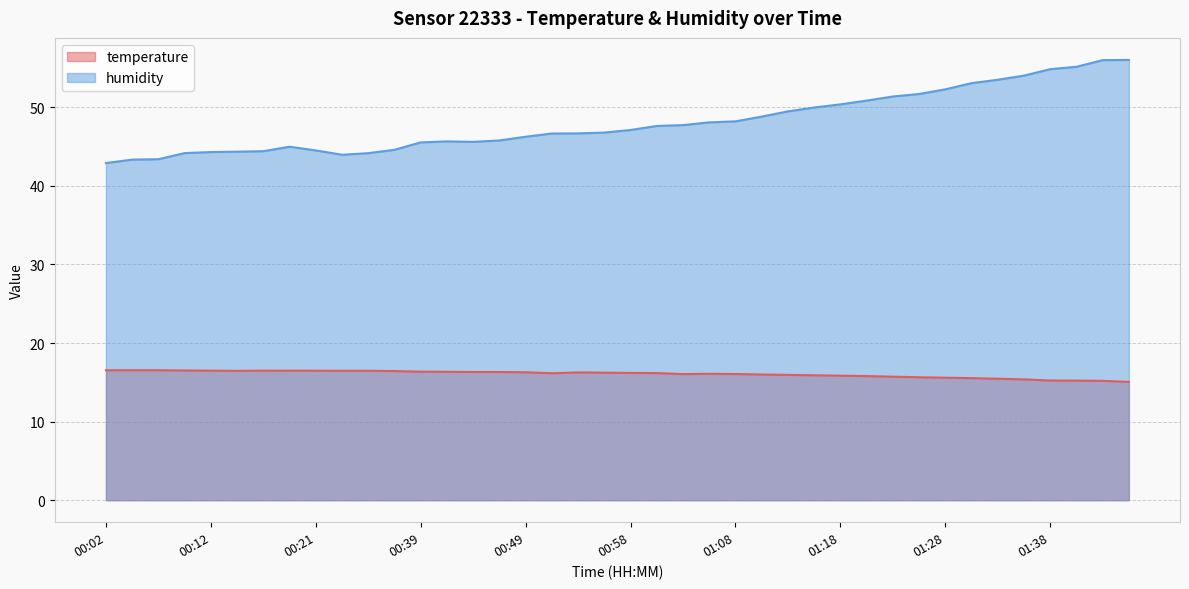

Rank the categories by temperature value from highest to lowest.

00:02, 00:04, 00:07, 00:09, 00:12, 00:17, 00:19, 00:21, 00:24, 00:26, 00:14, 00:29, 00:39, 00:41, 00:44, 00:46, 00:49, 00:53, 00:56, 00:58, 01:01, 00:51, 01:06, 01:08, 01:03, 01:11, 01:13, 01:16, 01:18, 01:21, 01:23, 01:26, 01:28, 01:31, 01:33, 01:36, 01:38, 01:41, 01:43, 01:46